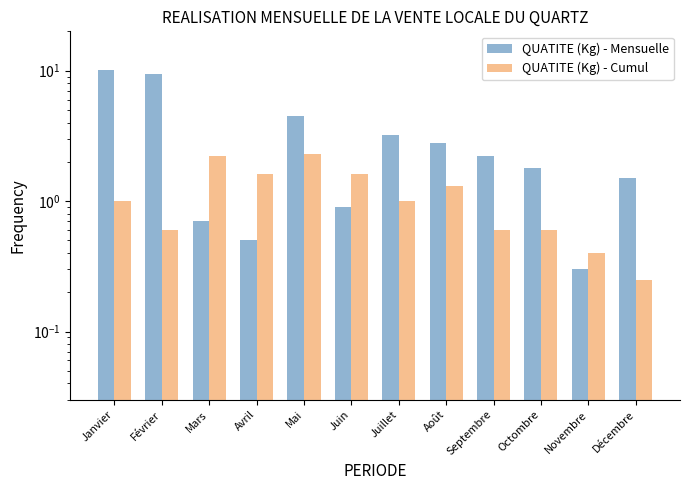

True or false: QUATITE (Kg) - Cumul has a value of 0.4 at Décembre.

False